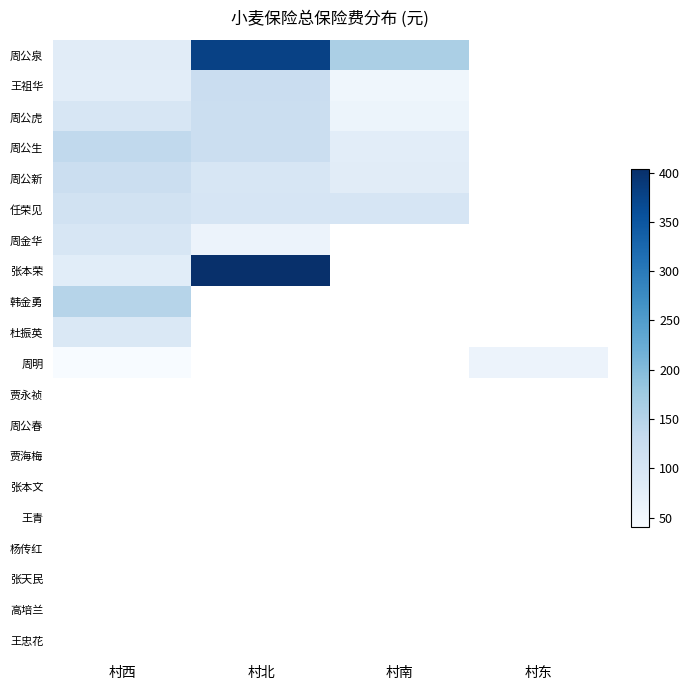

What is the maximum value for 张本荣?

403.2